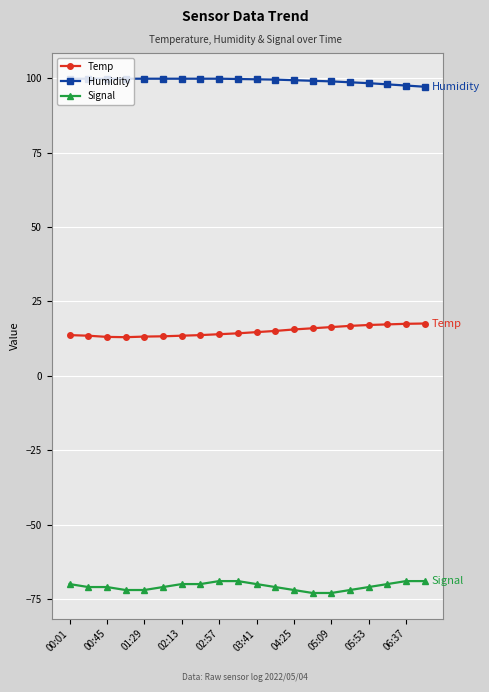

Does the chart display data point markers on the line(s)?

Yes